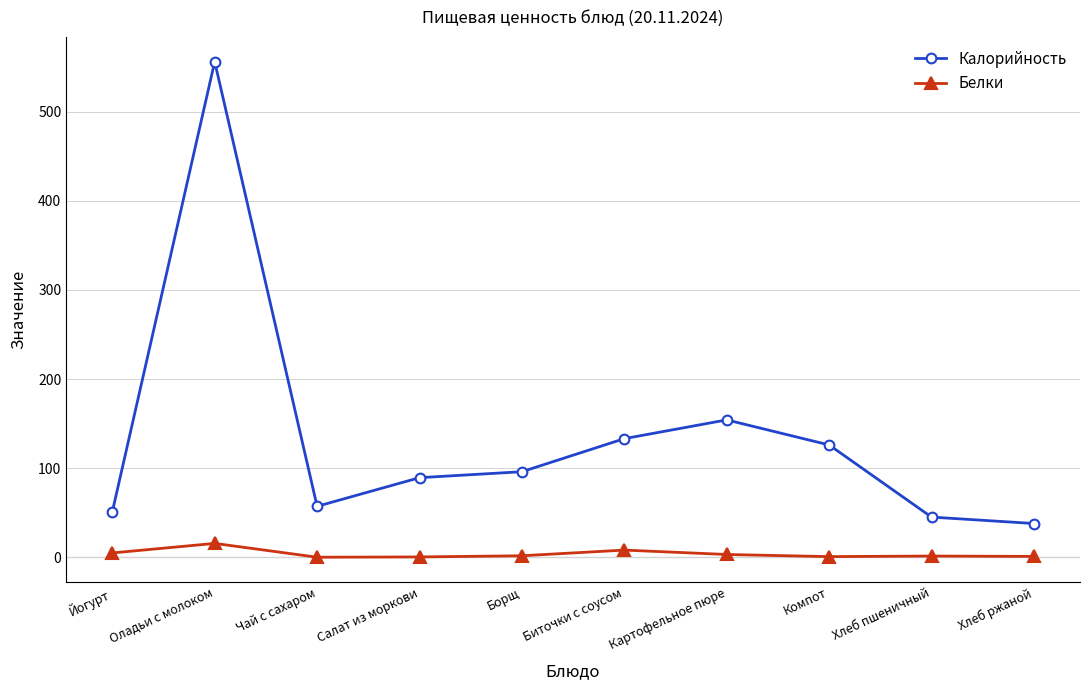

Where is the first local minimum for Калорийность?

Чай с сахаром